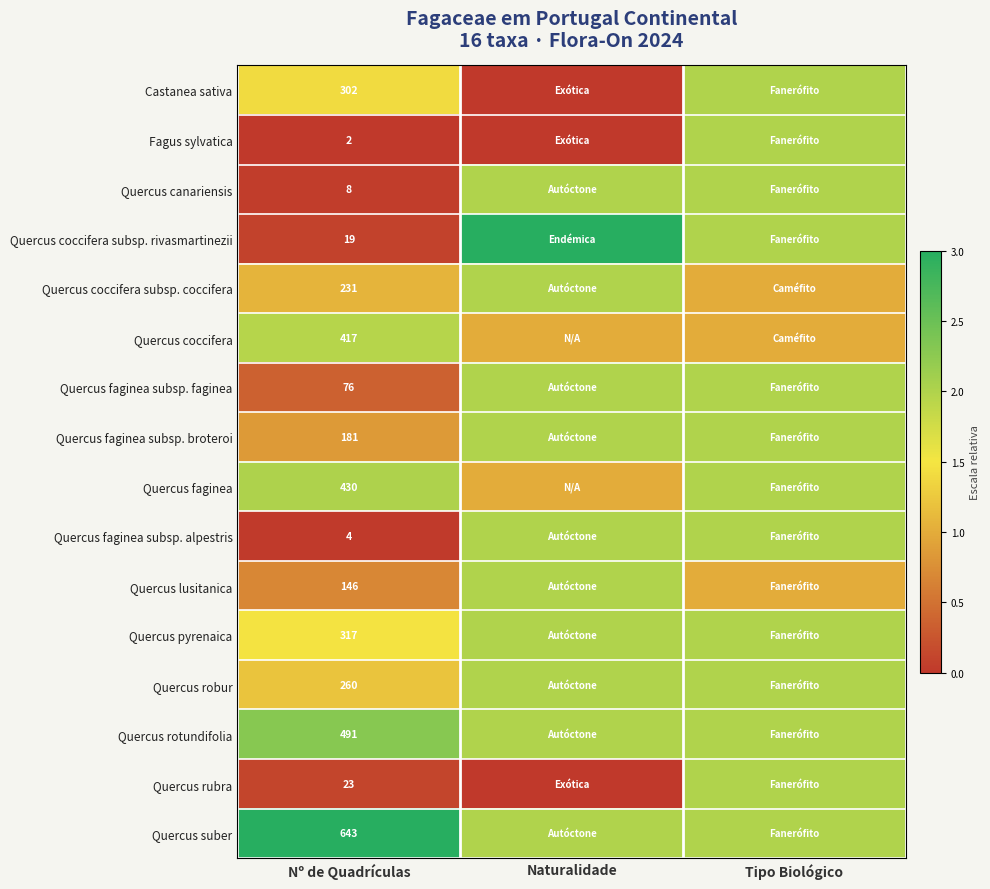

What is the total value across all series at Nº de Quadrículas?

3550